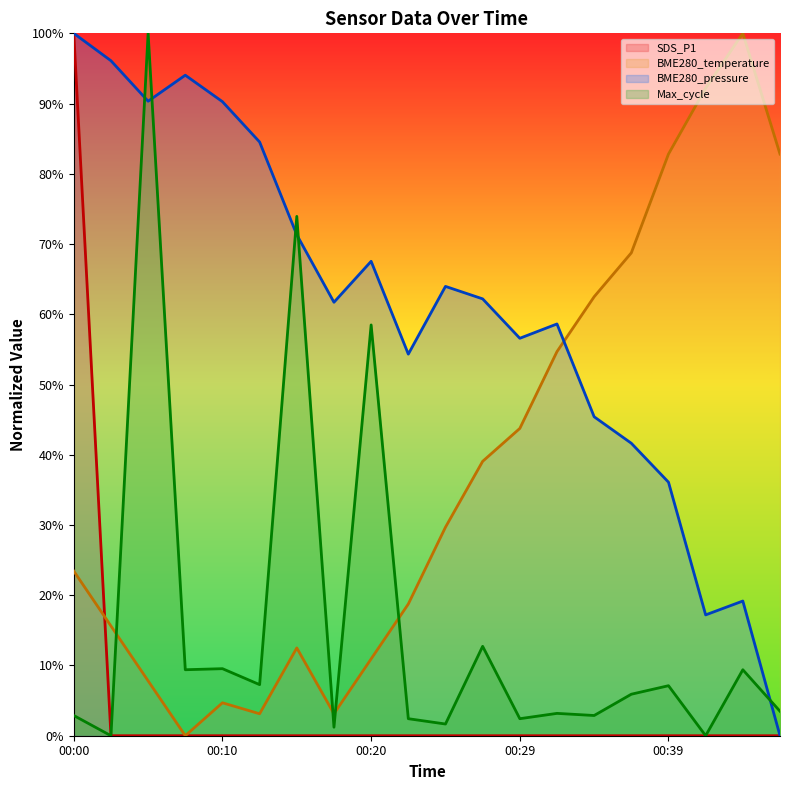

Where is SDS_P1 nearest to the value 50?

00:00